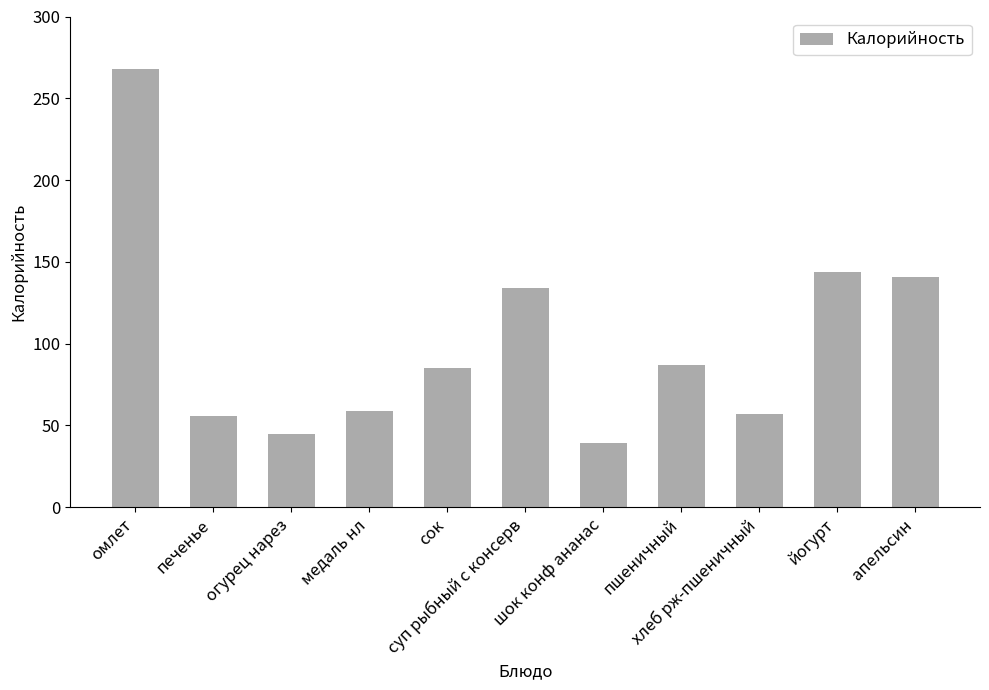

At which label does the data first exceed 85?

омлет